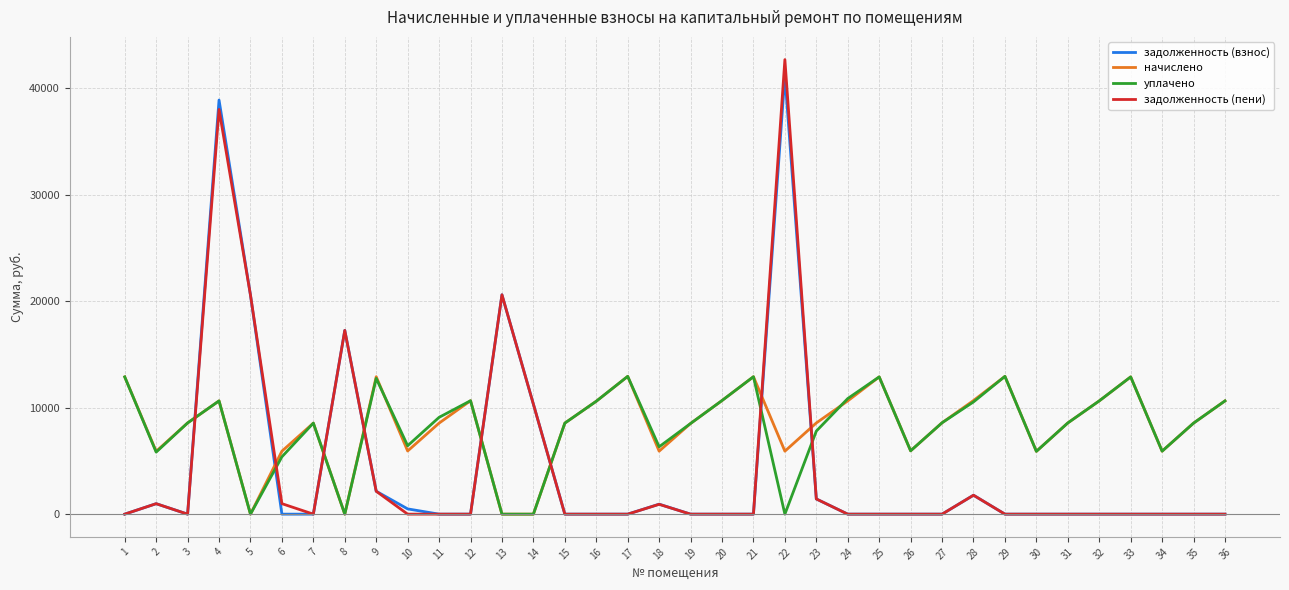

Which series has the widest spread of values?

задолженность (пени)